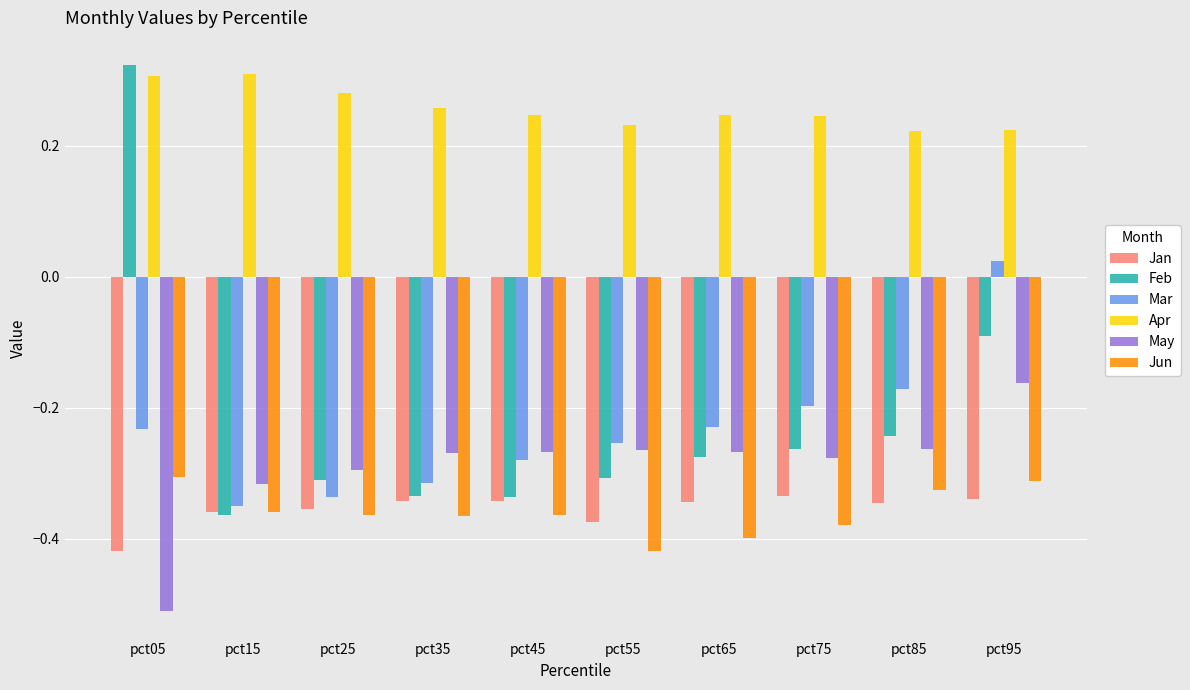

What is the spread (max minus min) of values at pct85?

0.6